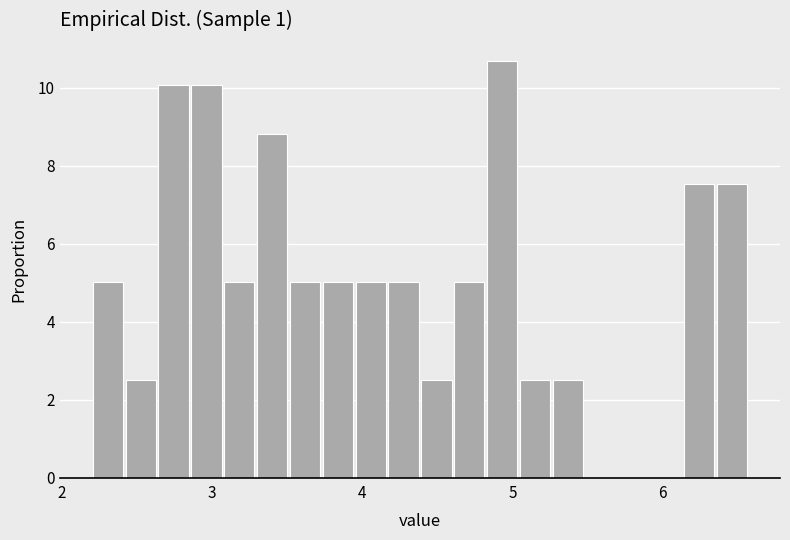

Read against the x-axis, roughly where is the centre of the tallest bar?

4.9